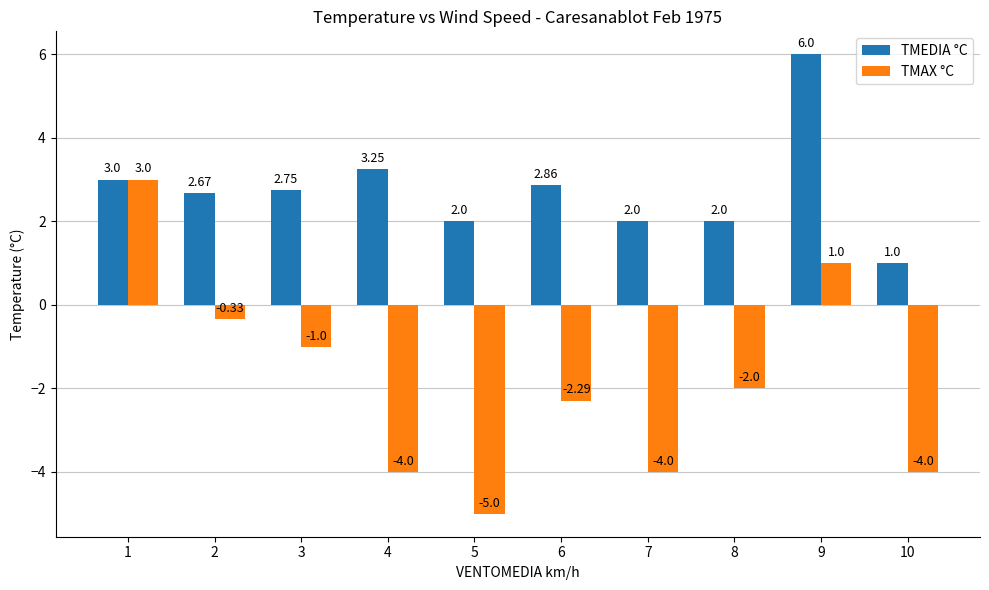

Which series has the widest spread of values?

TMAX °C